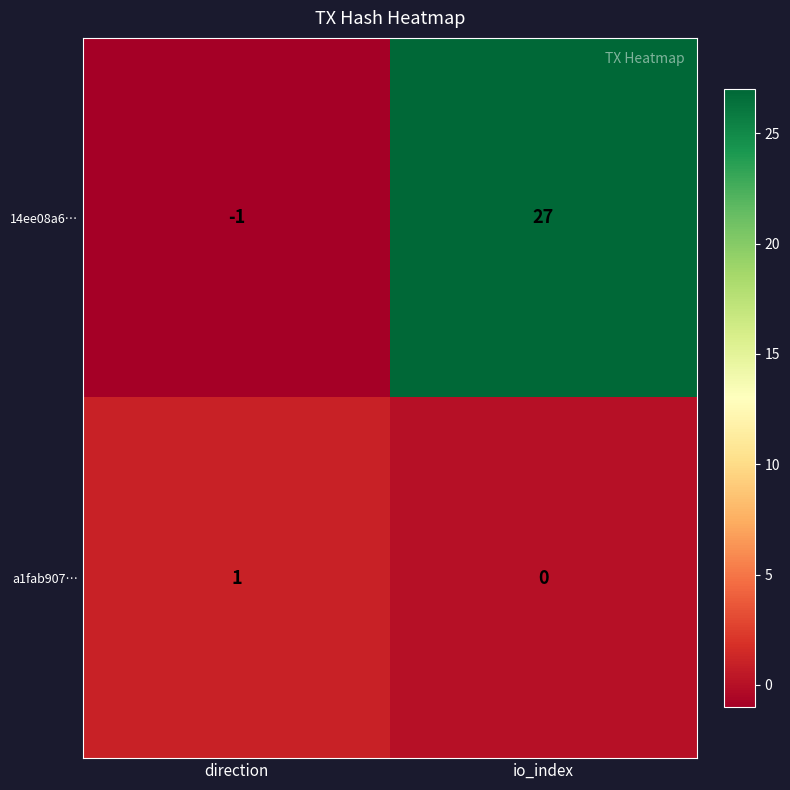

At which category is the sum across all series the highest?

io_index